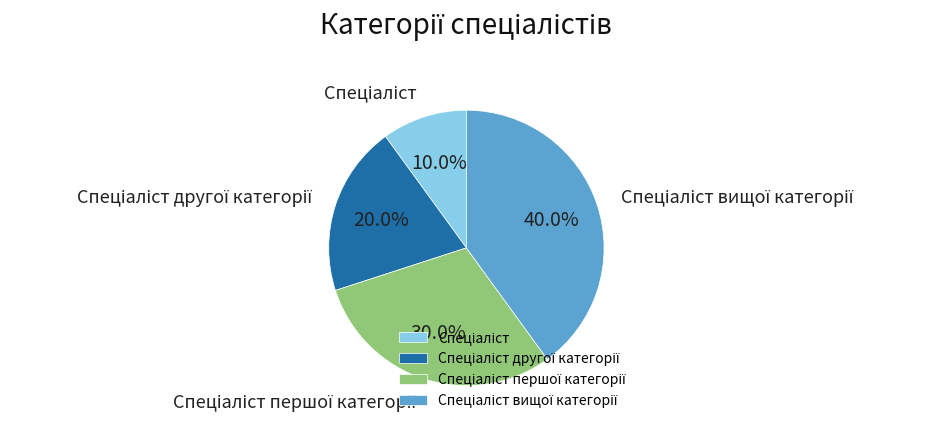

Is there any slice that represents more than half of the pie?

No